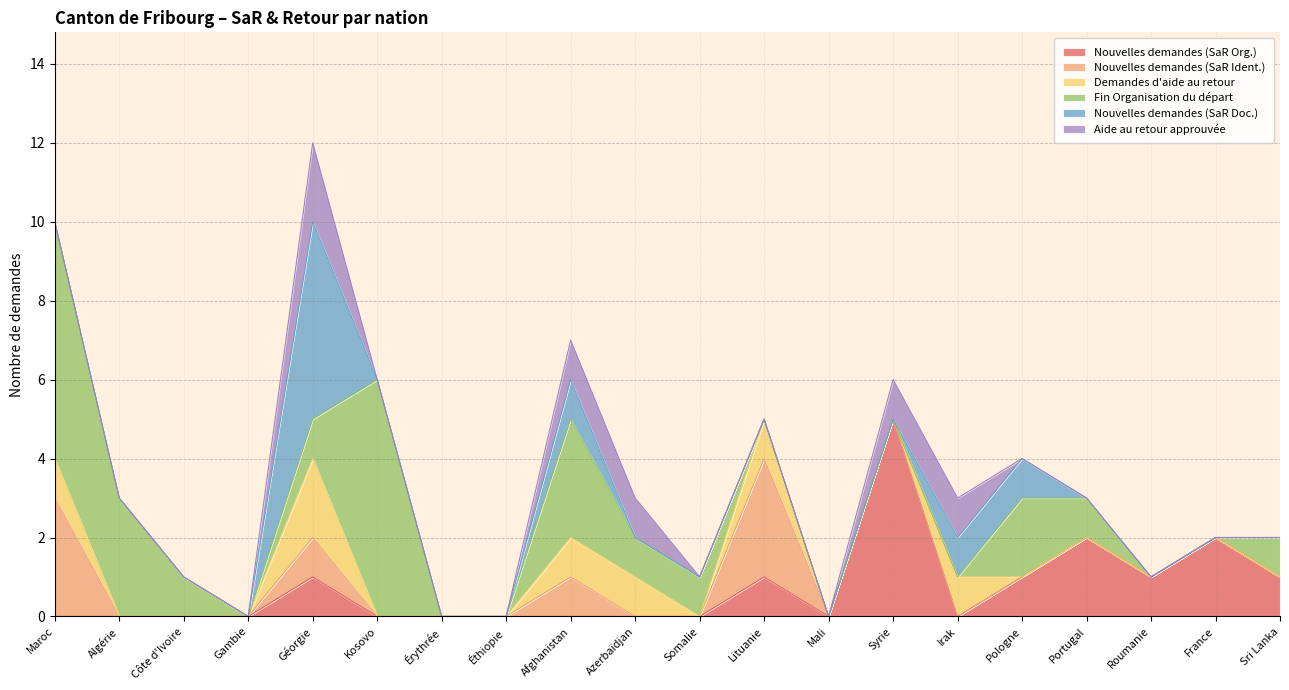

Is it true that Nouvelles demandes (SaR Ident.) equals 2 at Pologne?

False